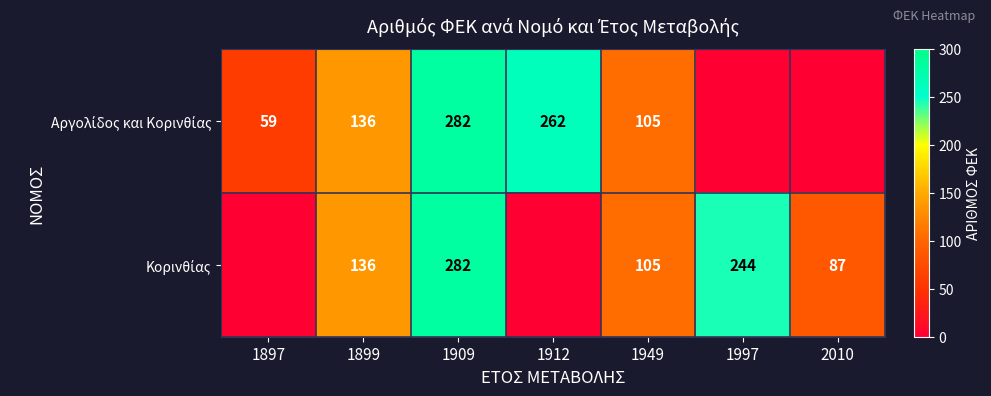

What is the difference between the second highest and minimum values in the Κορινθίας series?

244